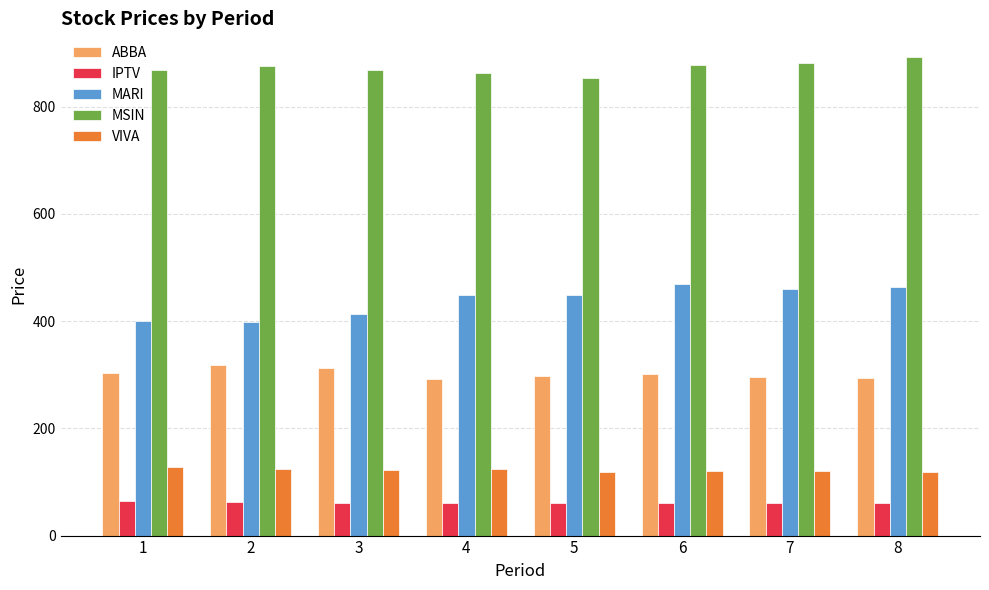

Are the bars grouped side by side (vs. stacked)?

Yes